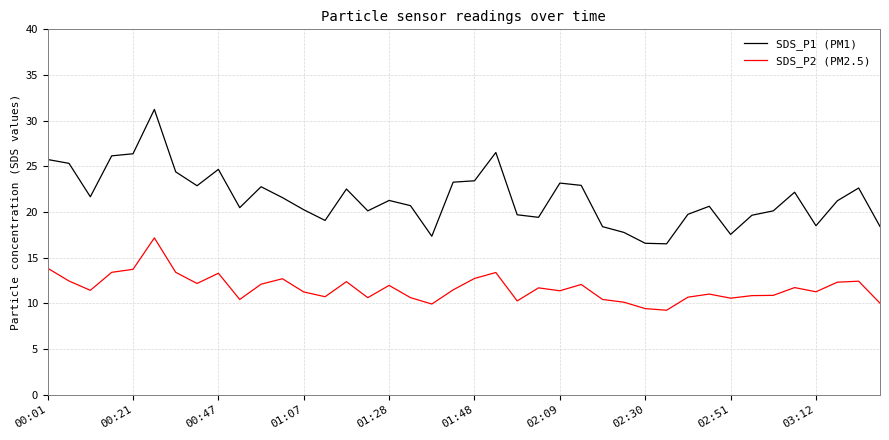

Which series has the largest total across all categories?

SDS_P1 (PM1)